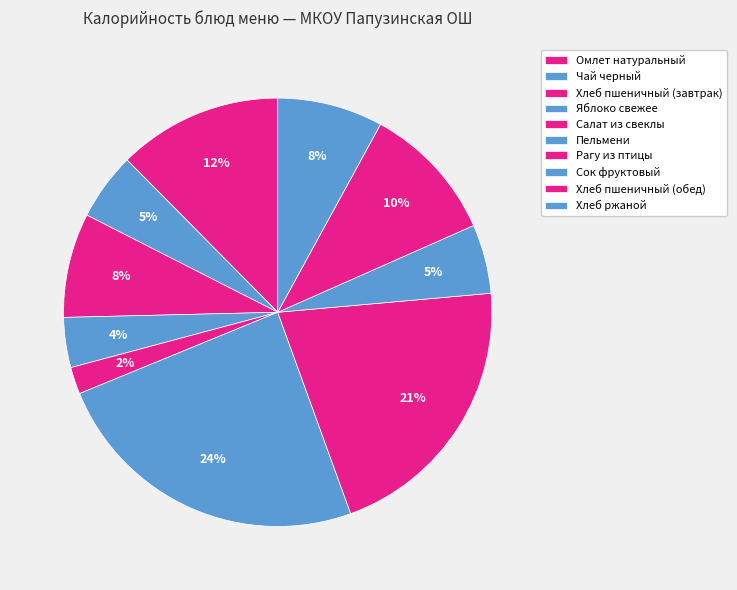

To the nearest percent, what is the difference between the largest and smallest slice percentages?

22%